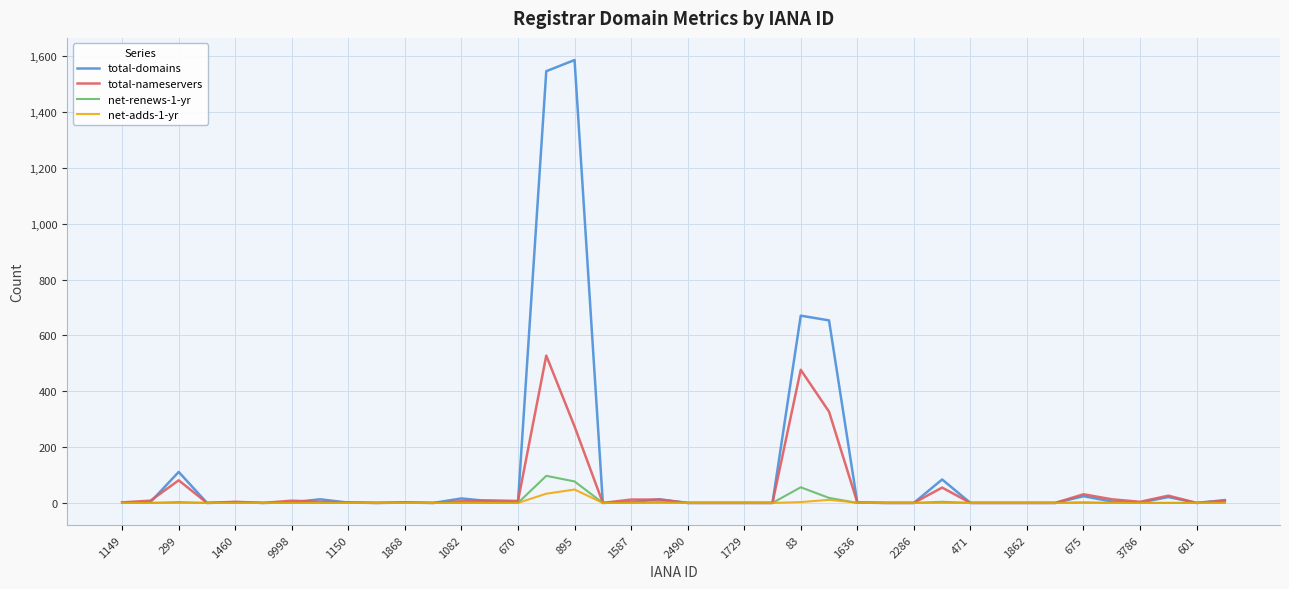

Rank the series by their maximum value, from highest to lowest.

total-domains, total-nameservers, net-renews-1-yr, net-adds-1-yr